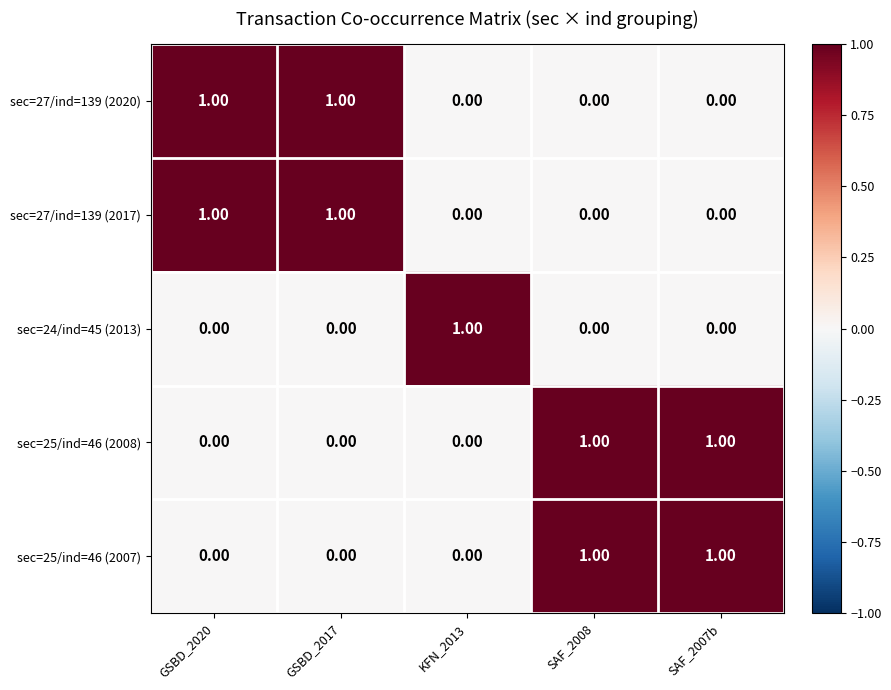

At how many categories does at least one series exceed 0?

5